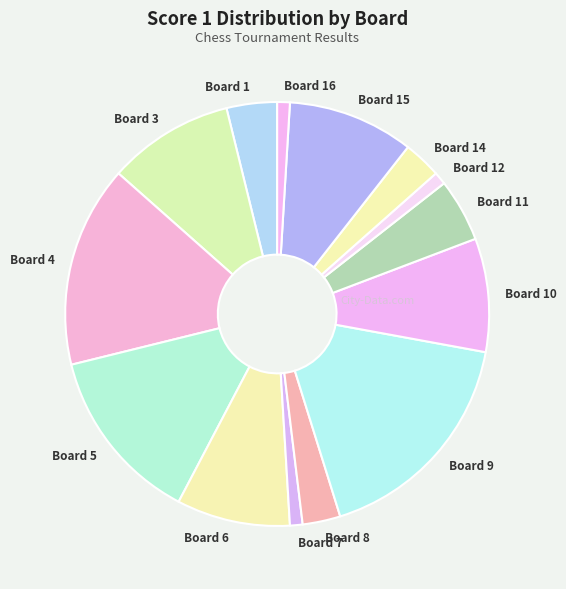

Which has a higher value, Board 16 or Board 8?

Board 8